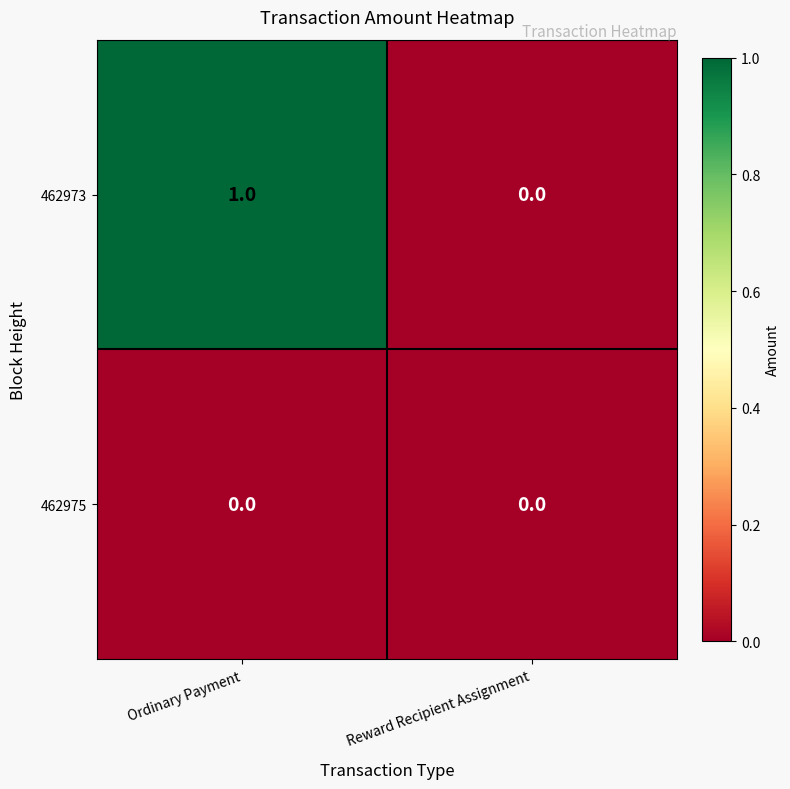

Is the value of 462973 at Ordinary Payment greater than the value of 462975 at Reward Recipient Assignment?

Yes